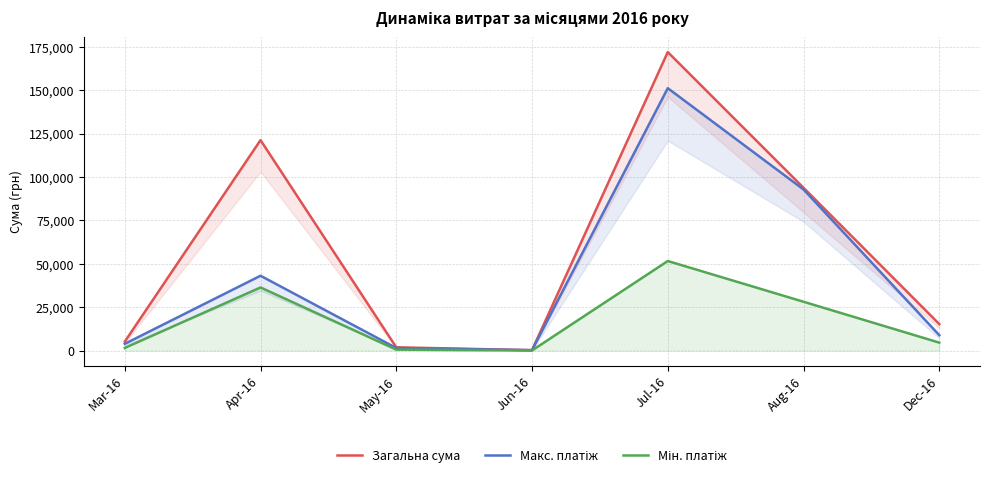

Reading right to left, what are all the values shown in this chart?

Загальна сума: 15268.0	93755.5	171921.6	240.0	1874.1	121208.6	5139.0
Макс. платіж: 8880.0	92790.7	151115.9	240.0	1481.5	43099.2	3868.8
Мін. платіж: 4580.4	28126.6	51576.5	72.0	562.2	36362.6	1541.7